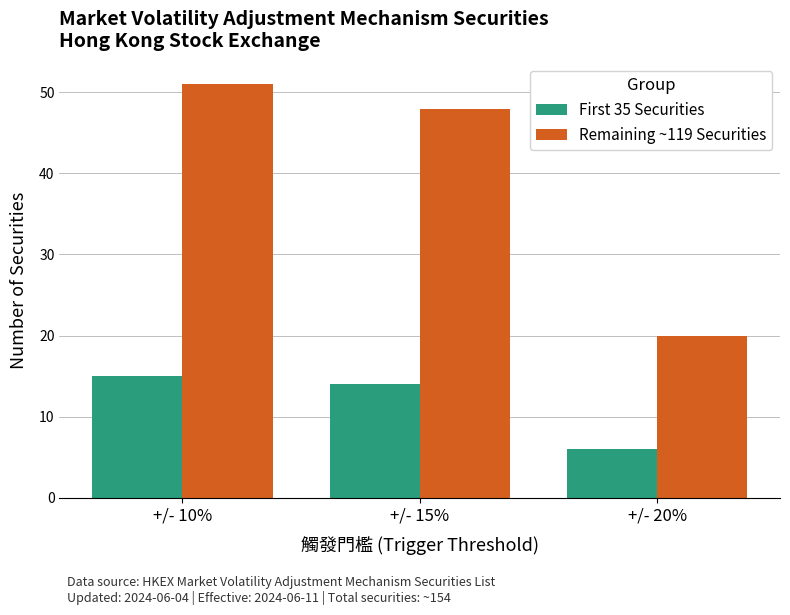

Does the chart contain stacked bars?

No